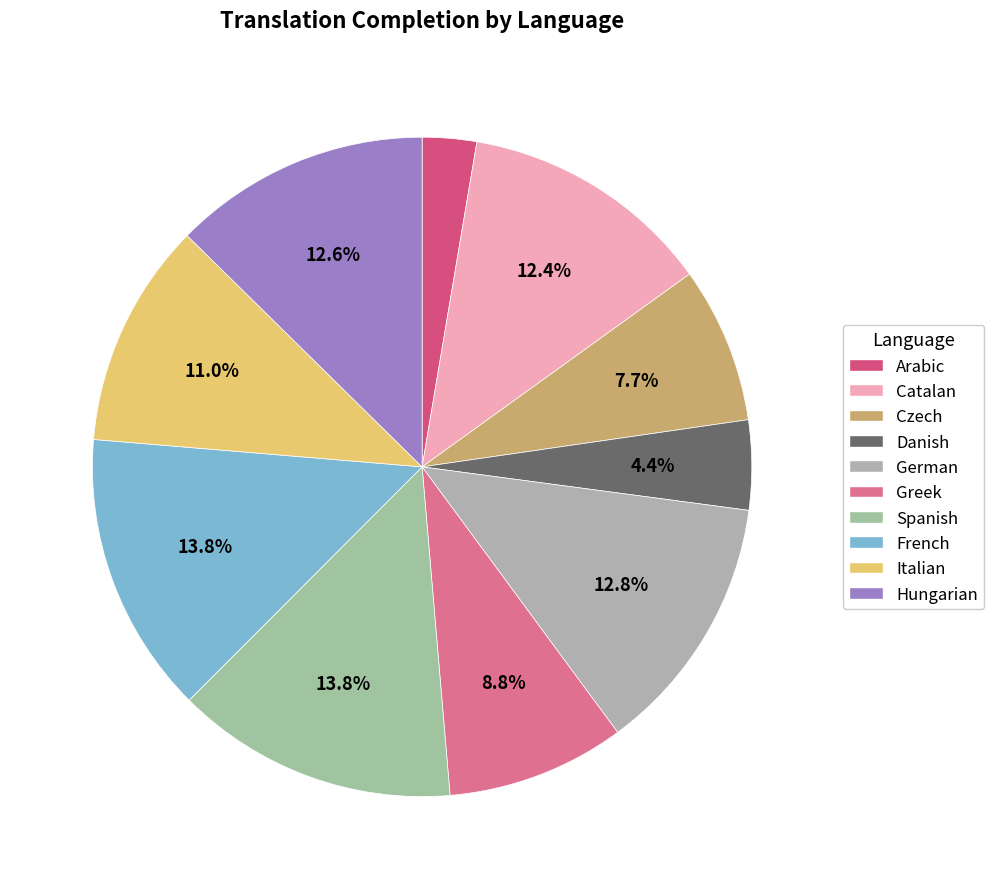

To the nearest percent, what is the difference between the largest and smallest slice percentages?

11%